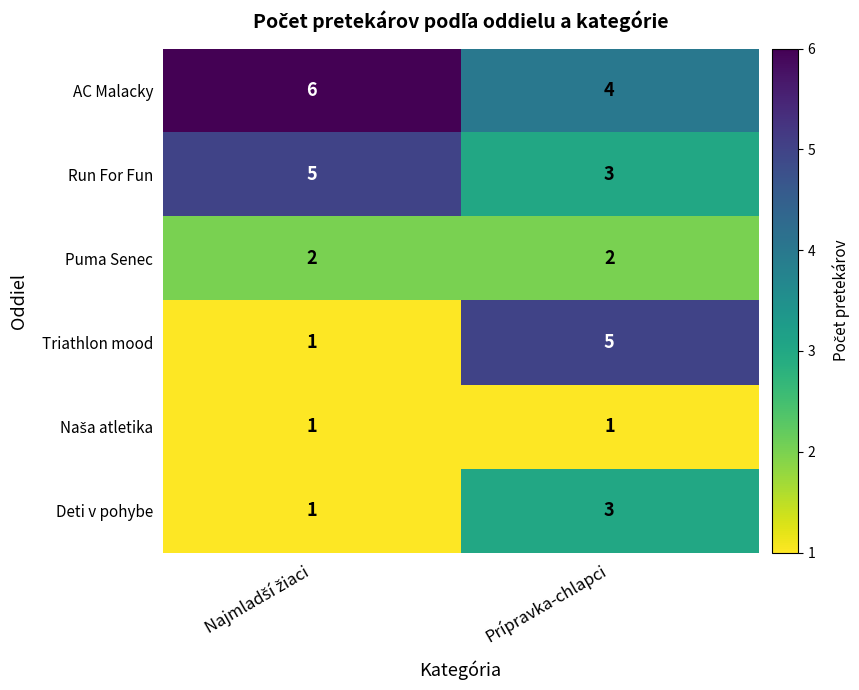

Read the Triathlon mood value at Prípravka-chlapci.

5